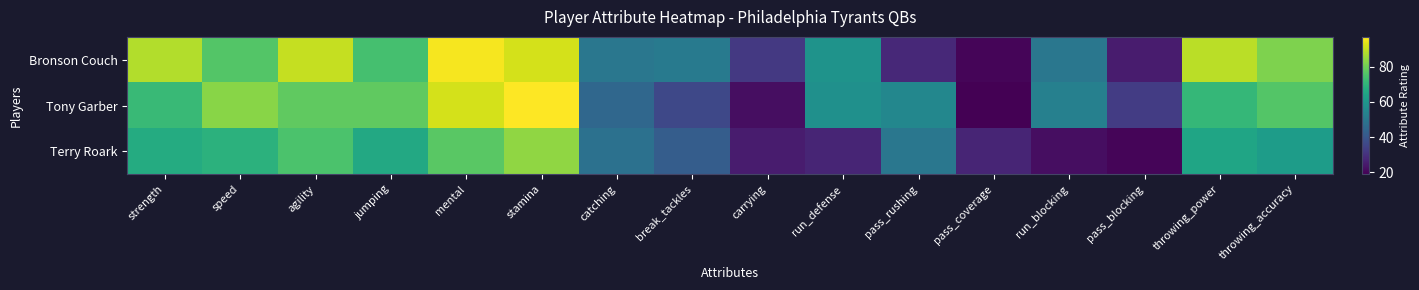

Rank the series at run_blocking from highest to lowest value.

Tony Garber, Bronson Couch, Terry Roark